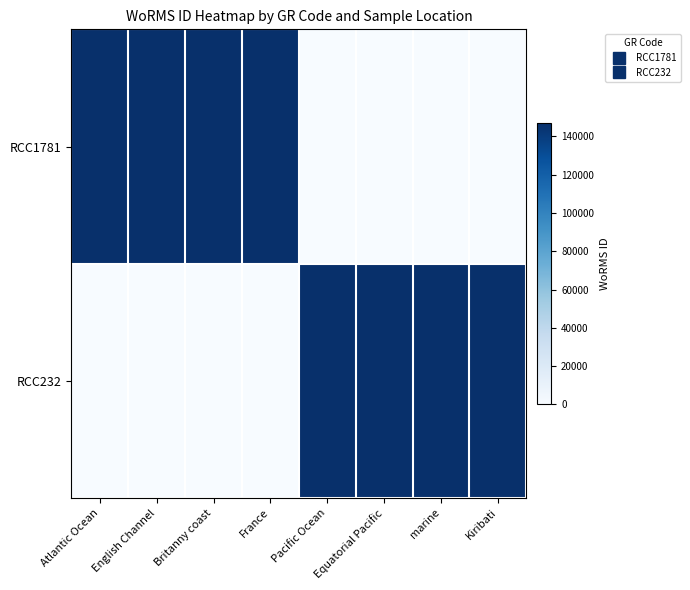

Reading right to left, what are all the values shown in this chart?

RCC1781: Kiribati=0	marine=0	Equatorial Pacific=0	Pacific Ocean=0	France=146994	Britanny coast=146994	English Channel=146994	Atlantic Ocean=146994
RCC232: Kiribati=146994	marine=146994	Equatorial Pacific=146994	Pacific Ocean=146994	France=0	Britanny coast=0	English Channel=0	Atlantic Ocean=0